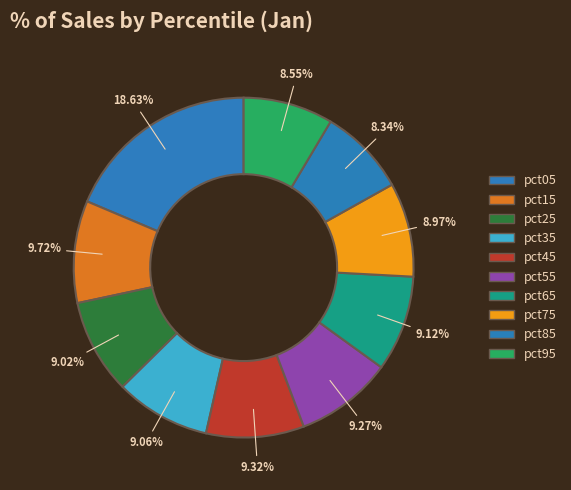

Is pct65 the majority of the pie?

No